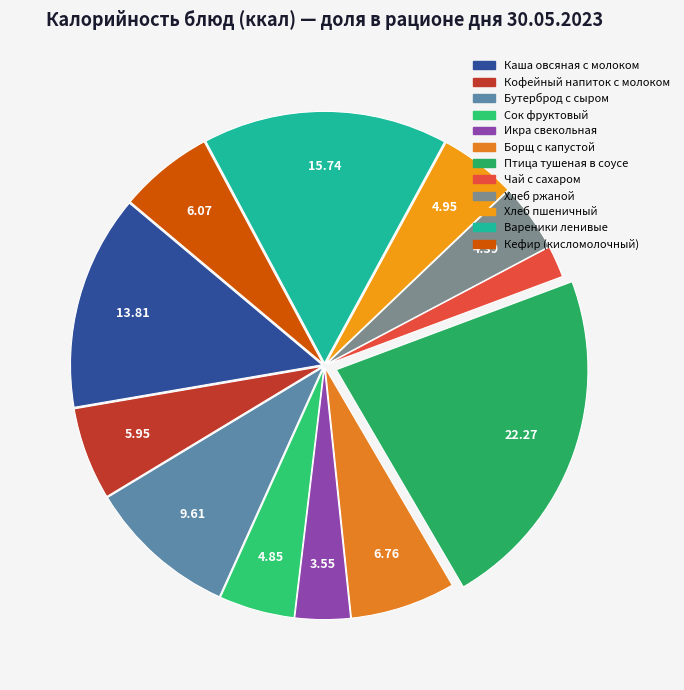

Count the number of slices in the pie.

12